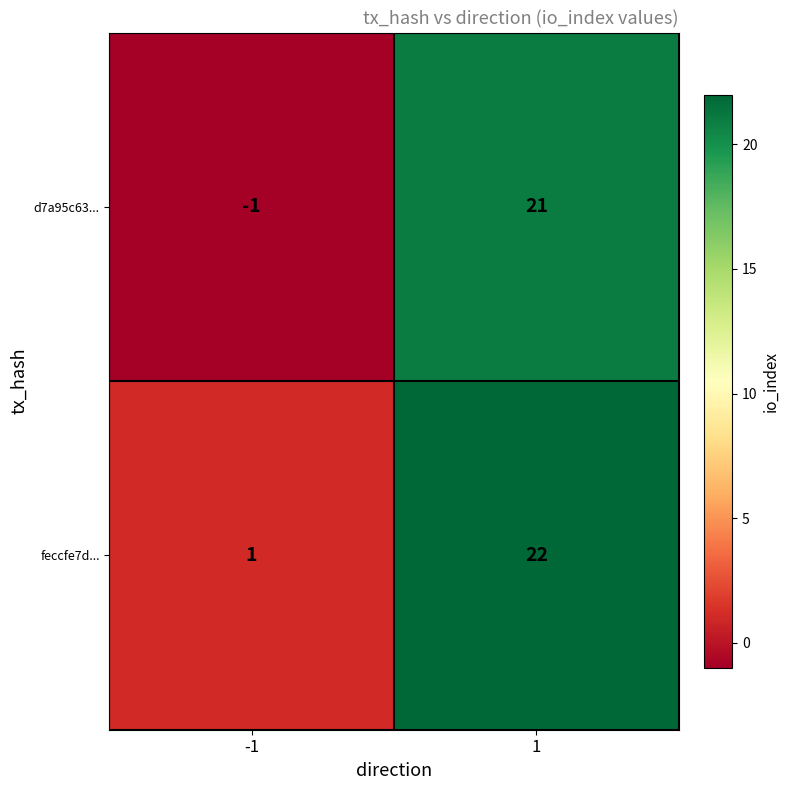

Reading left to right, extract all data points from this chart.

d7a95c63...: -1=-1	1=21
feccfe7d...: -1=1	1=22